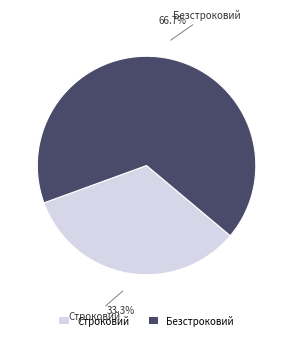

The Строковий slice represents 47% of the pie. True or false?

False